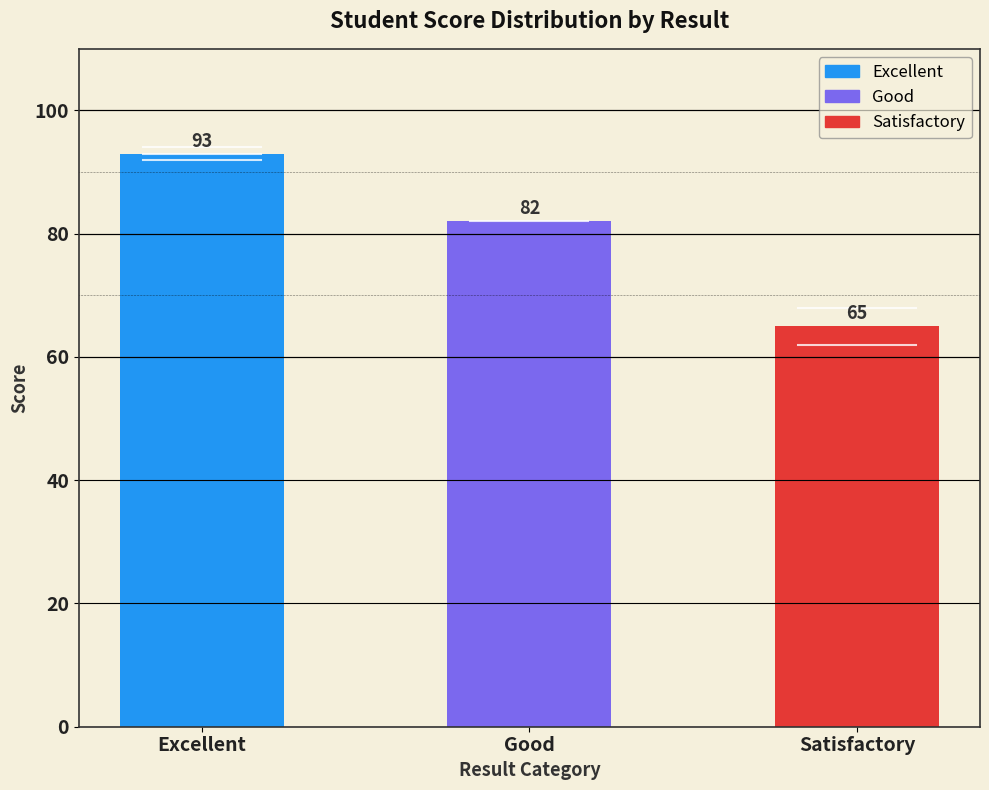

What is the value of the 2nd bar from the left?

82